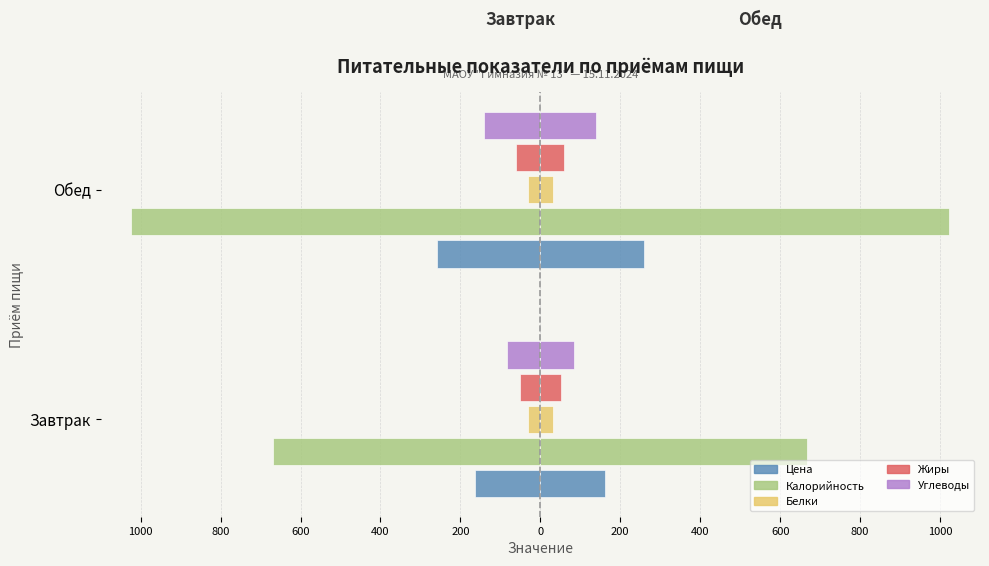

The value of Калорийность at Обед is -693.6. True or false?

False